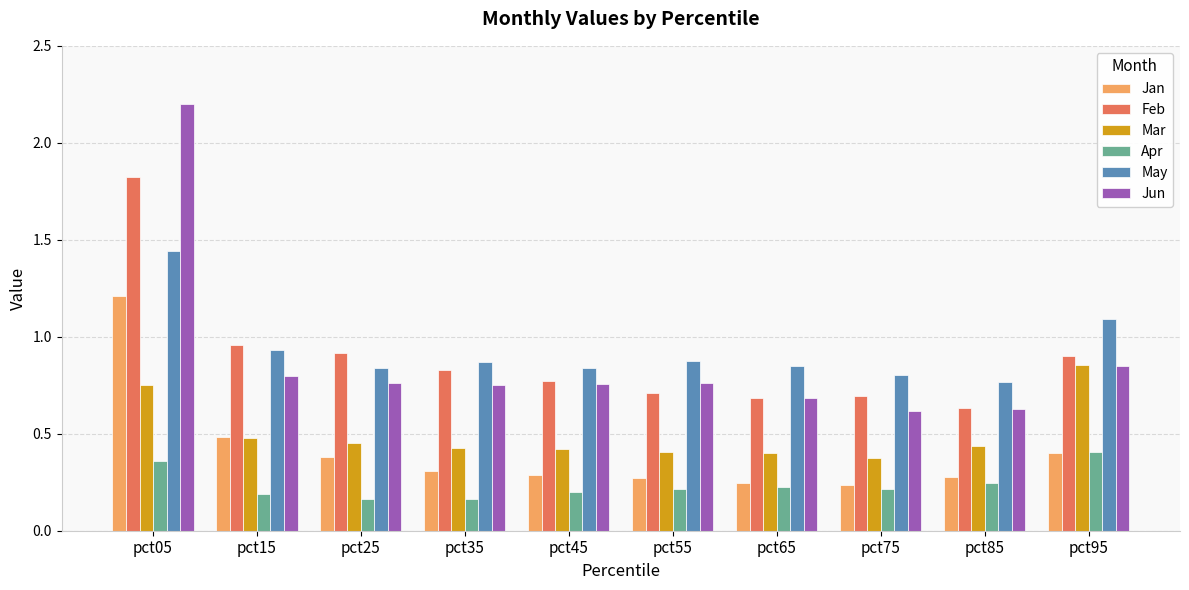

Which series changed the most between pct55 and pct95?

Mar